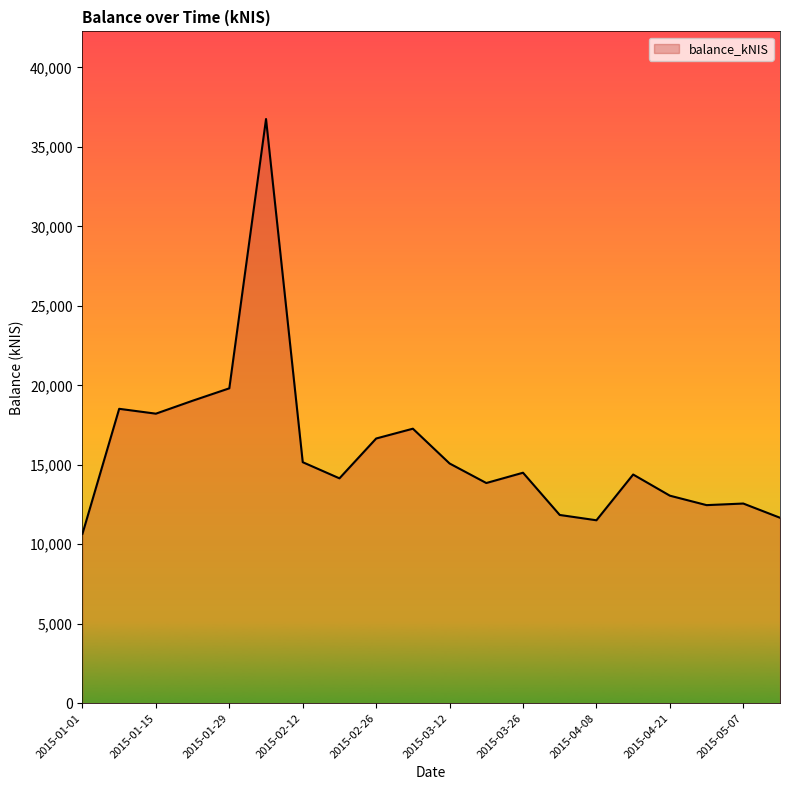

What is the minimum value shown in the chart?

10659.2